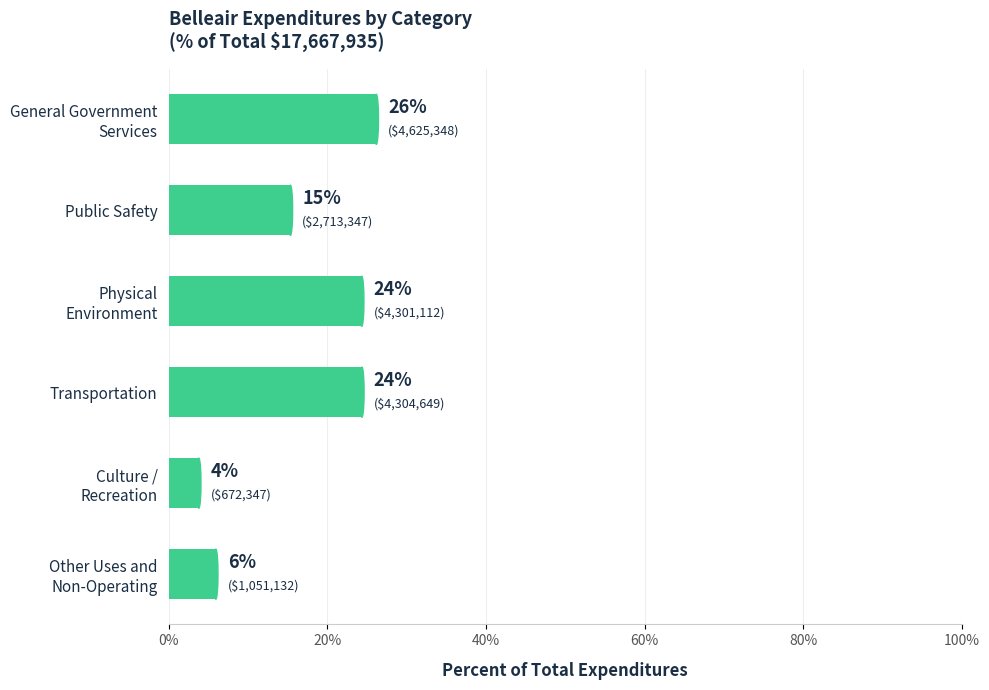

What is the sum of all values?

100.0